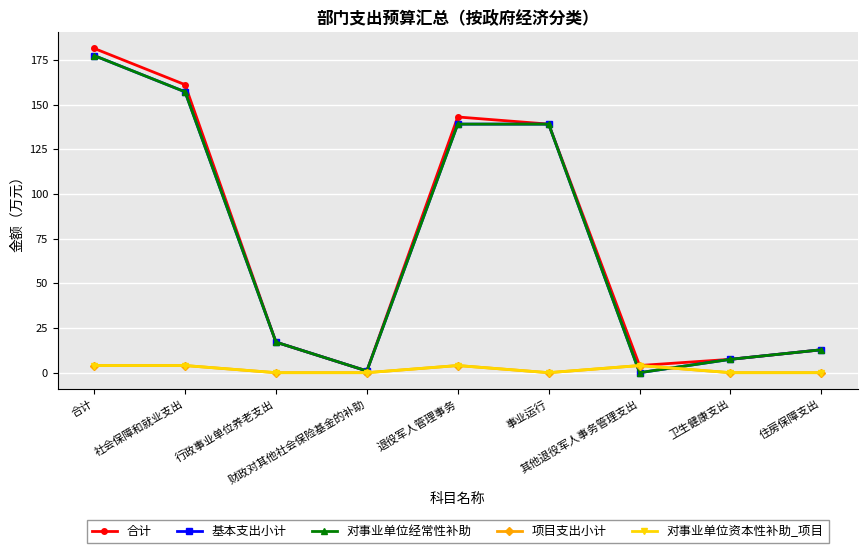

Reading left to right, extract all data points from this chart.

合计: 合计=181.4	社会保障和就业支出=161.1	行政事业单位养老支出=17.1	财政对其他社会保险基金的补助=1.0	退役军人管理事务=143.1	事业运行=139.1	其他退役军人事务管理支出=4.0	卫生健康支出=7.5	住房保障支出=12.8
基本支出小计: 合计=177.4	社会保障和就业支出=157.1	行政事业单位养老支出=17.1	财政对其他社会保险基金的补助=1.0	退役军人管理事务=139.1	事业运行=139.1	其他退役军人事务管理支出=0.0	卫生健康支出=7.5	住房保障支出=12.8
对事业单位经常性补助: 合计=177.4	社会保障和就业支出=157.1	行政事业单位养老支出=17.1	财政对其他社会保险基金的补助=1.0	退役军人管理事务=139.1	事业运行=139.1	其他退役军人事务管理支出=0.0	卫生健康支出=7.5	住房保障支出=12.8
项目支出小计: 合计=4.0	社会保障和就业支出=4.0	行政事业单位养老支出=0.0	财政对其他社会保险基金的补助=0.0	退役军人管理事务=4.0	事业运行=0.0	其他退役军人事务管理支出=4.0	卫生健康支出=0.0	住房保障支出=0.0
对事业单位资本性补助_项目: 合计=4.0	社会保障和就业支出=4.0	行政事业单位养老支出=0.0	财政对其他社会保险基金的补助=0.0	退役军人管理事务=4.0	事业运行=0.0	其他退役军人事务管理支出=4.0	卫生健康支出=0.0	住房保障支出=0.0